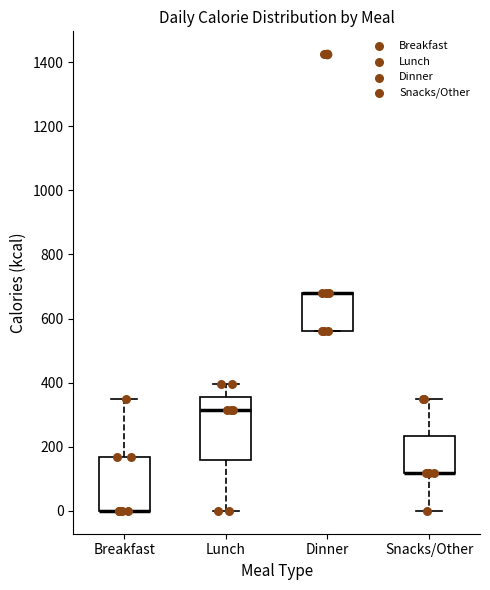

Which box is the tallest, from its lower edge to its upper edge?

Lunch